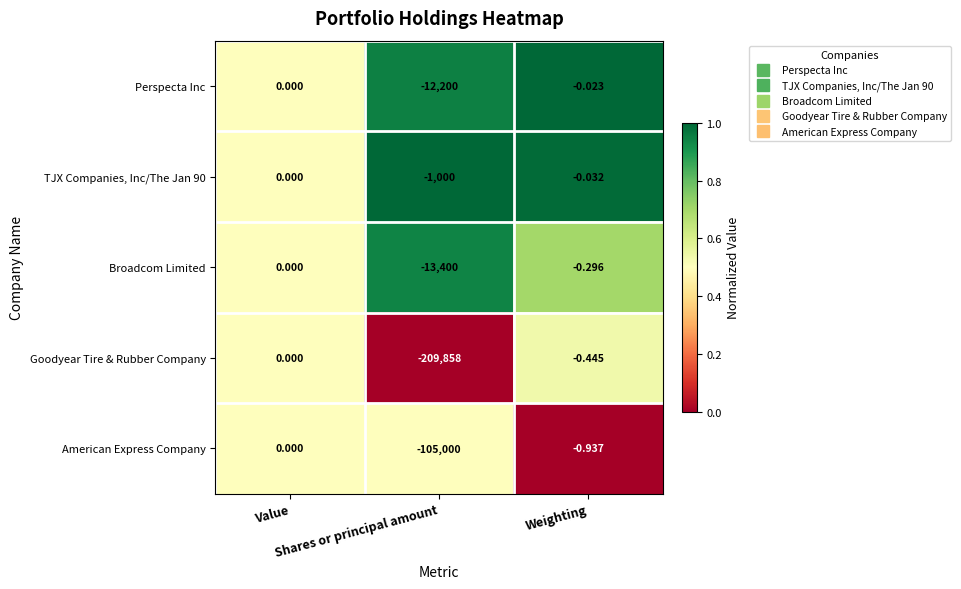

Which series has the largest range (max minus min)?

Goodyear Tire & Rubber Company